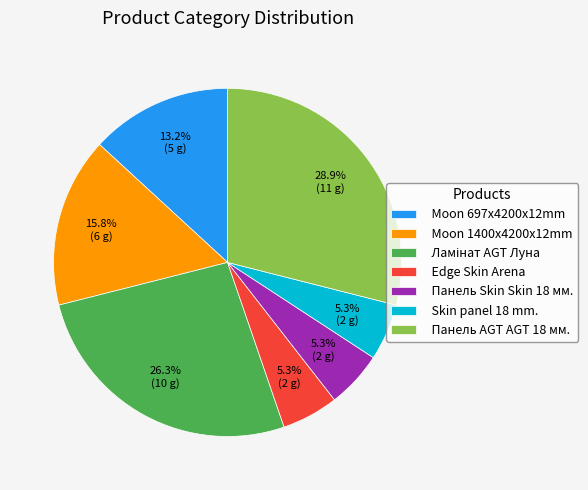

Count the number of slices in the pie.

7